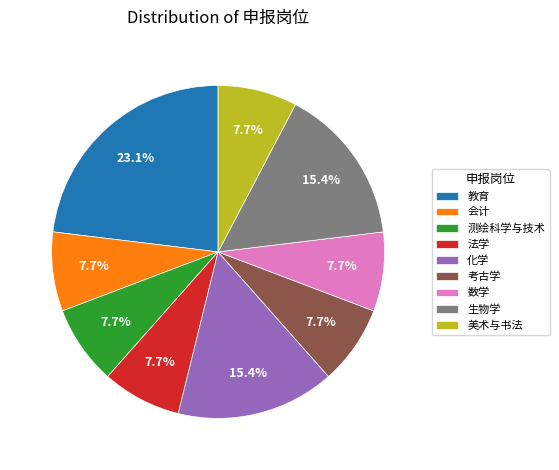

Does 法学 account for over 50% of the chart?

No